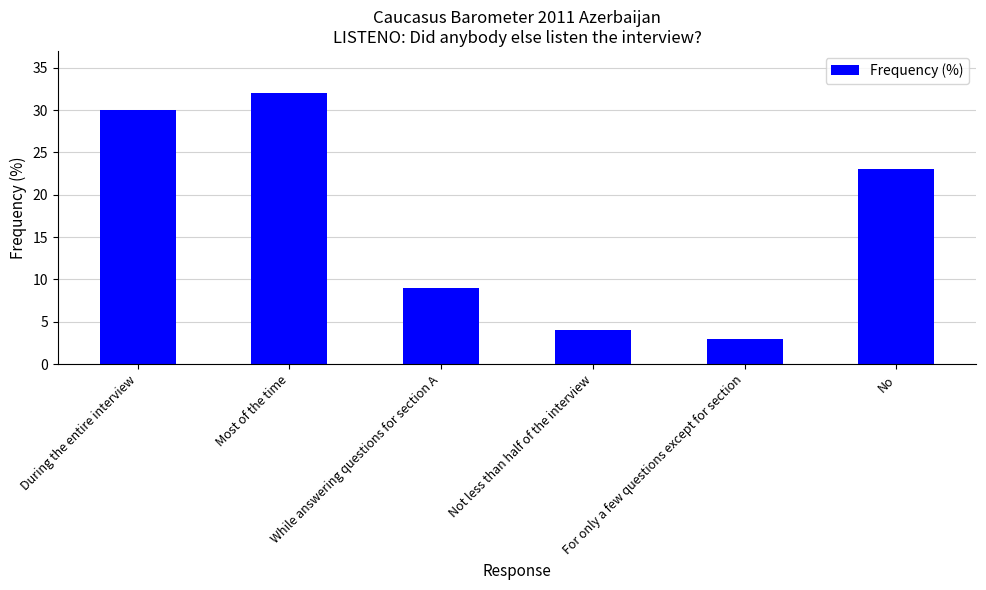

What is the difference between the second highest and second lowest values?

26